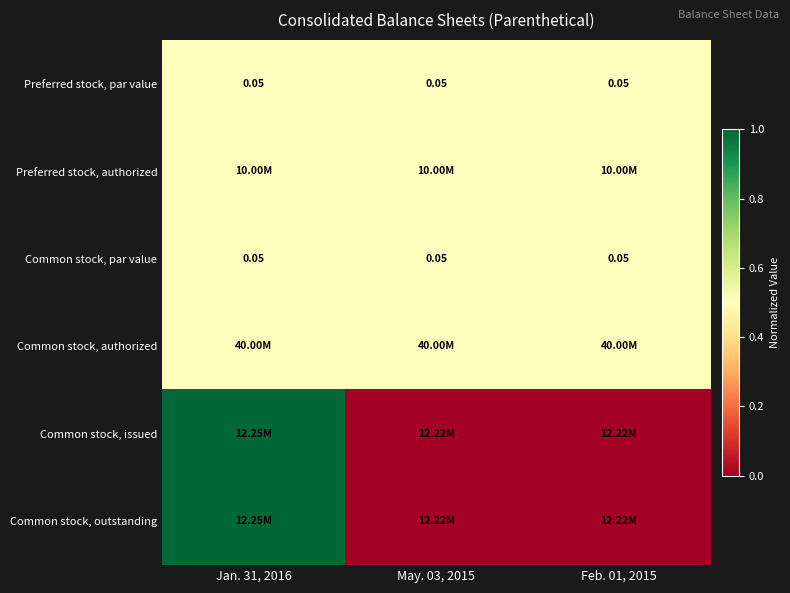

Rank the categories by Preferred stock, authorized value from highest to lowest.

Jan. 31, 2016, May. 03, 2015, Feb. 01, 2015